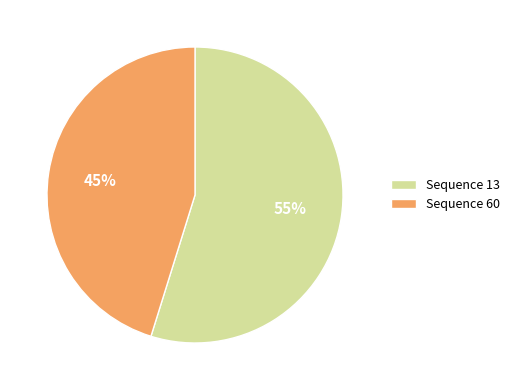

Is there any slice that represents more than half of the pie?

Yes